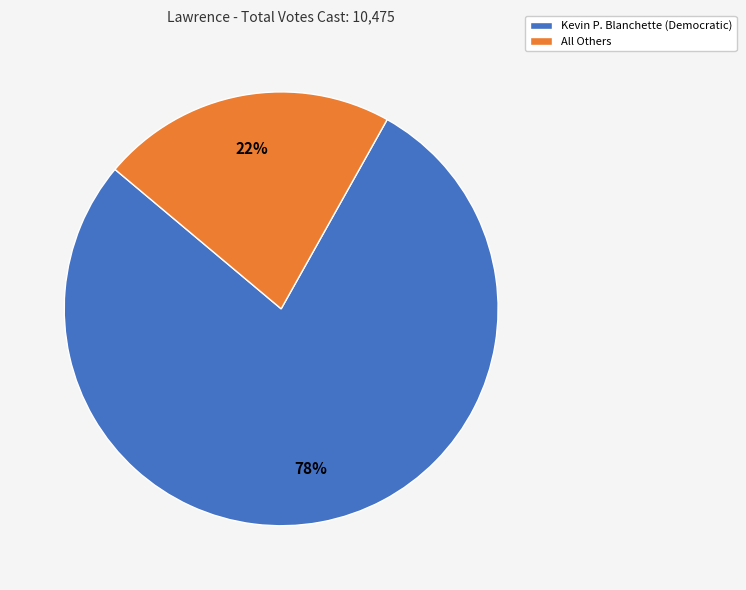

Between Kevin P. Blanchette (Democratic) and All Others, which is larger?

Kevin P. Blanchette (Democratic)